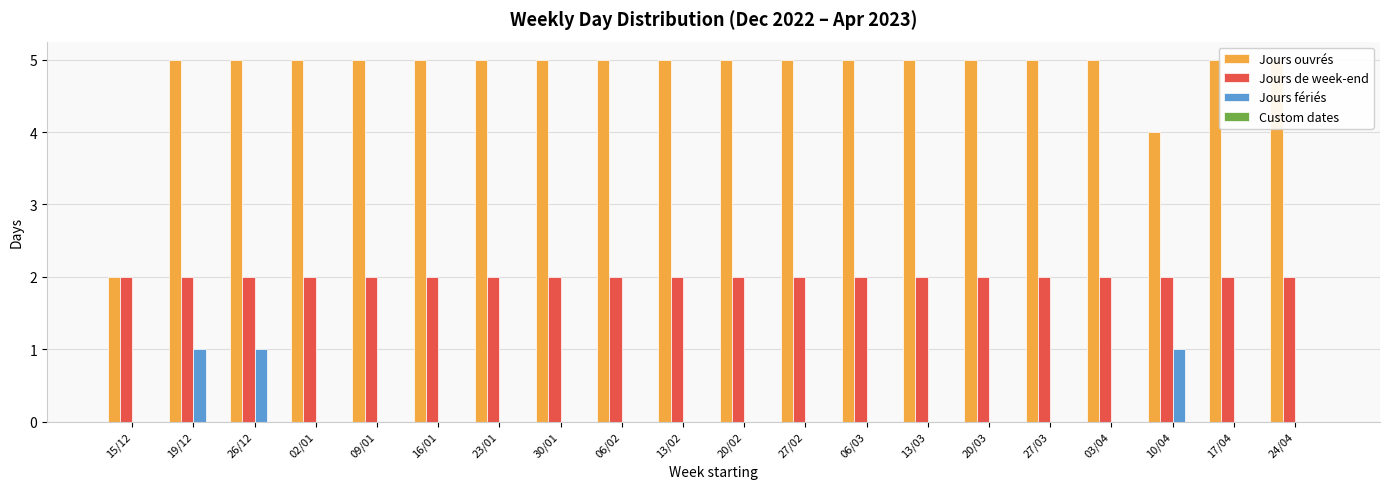

What position from the right is 13/03?

7